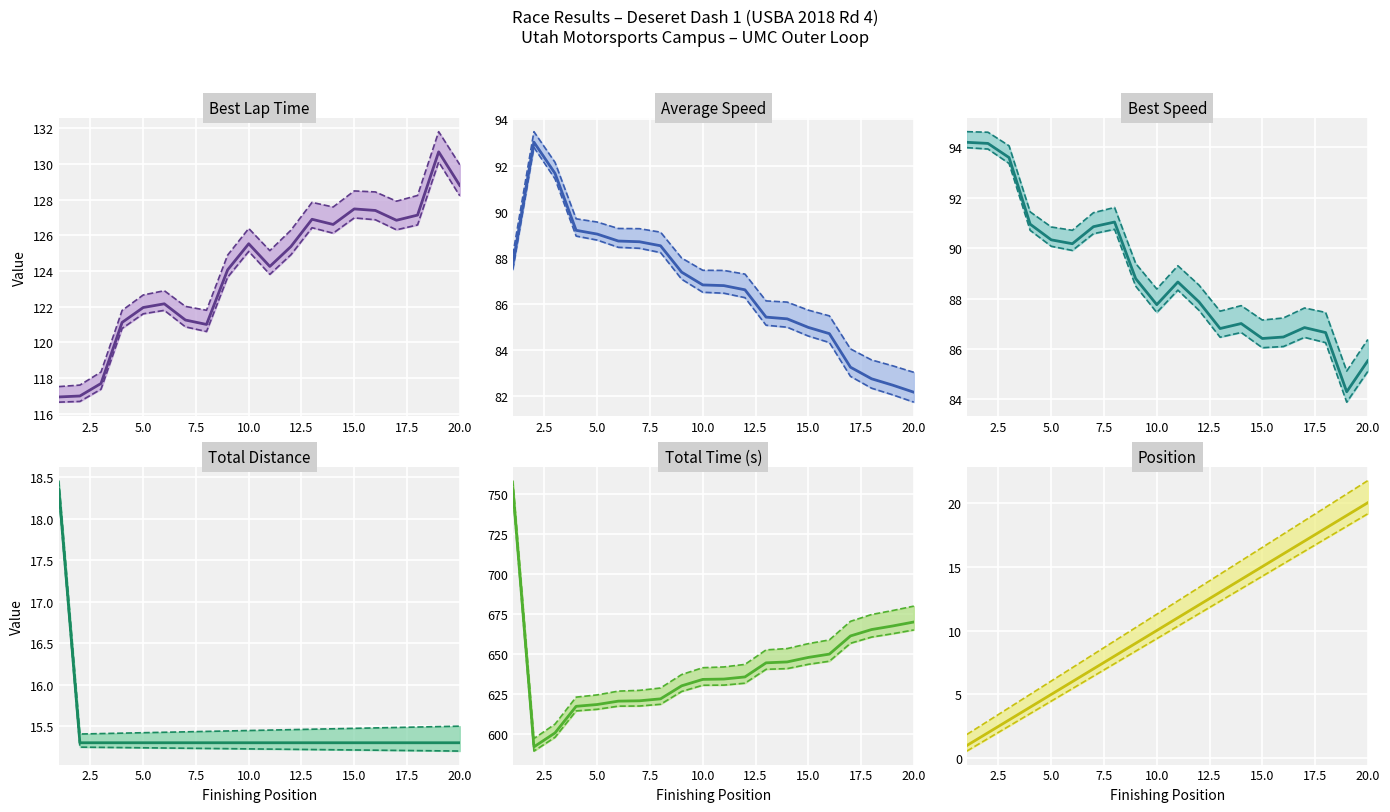

True or false: Position has more than 1 interior local peaks.

False